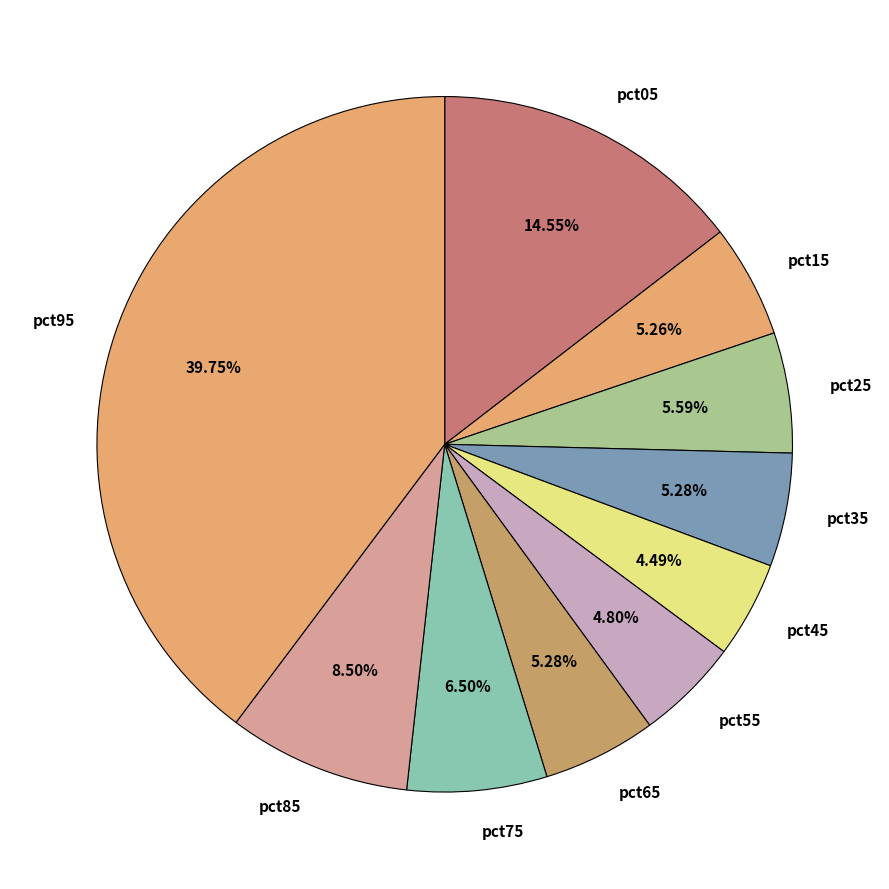

Which has a higher value, pct05 or pct25?

pct05